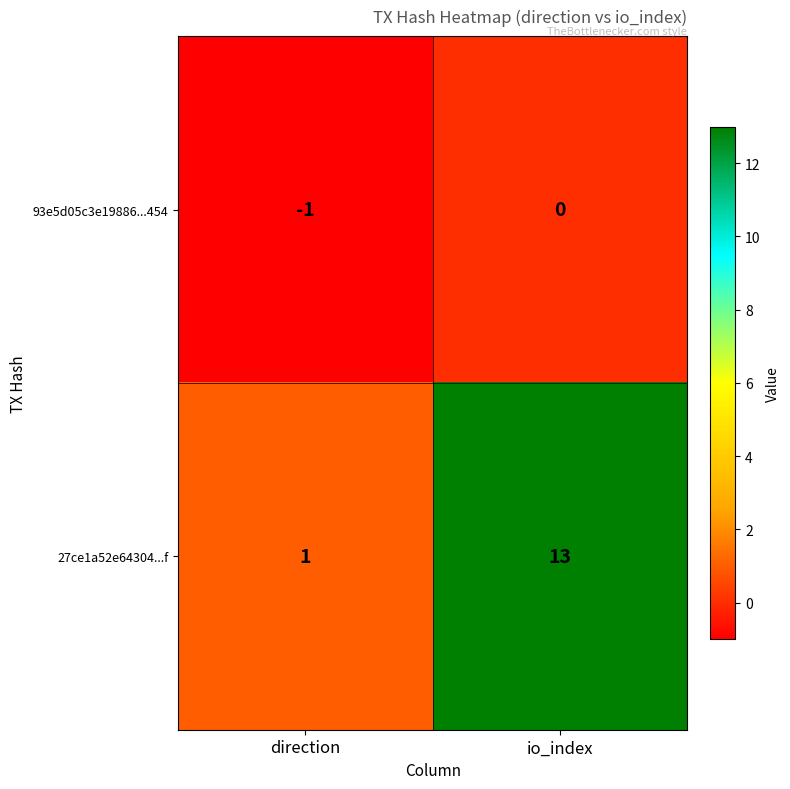

Reading left to right, list all the values displayed in this chart.

93e5d05c3e19886...454: -1	0
27ce1a52e64304...f: 1	13